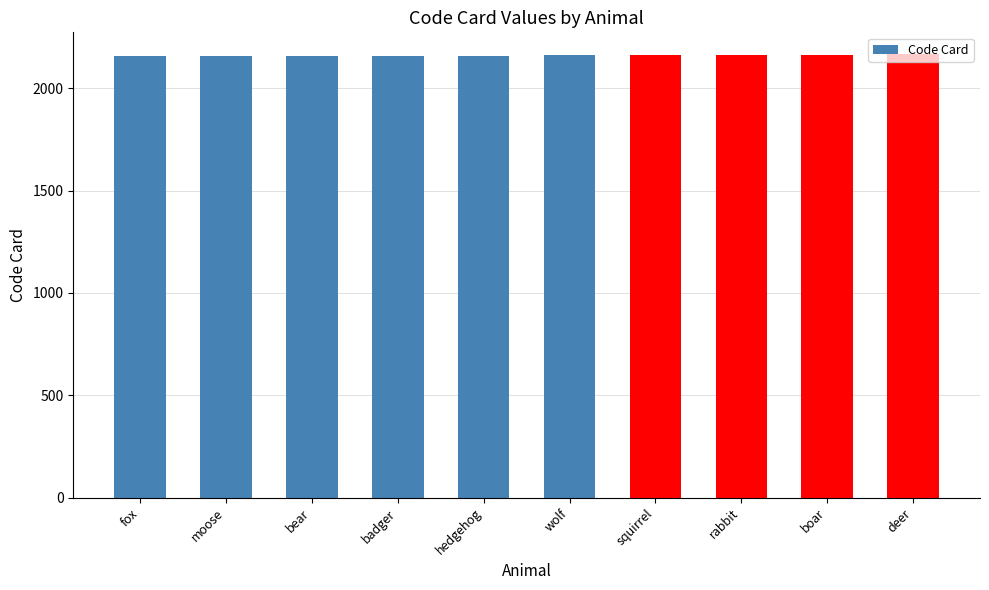

What is the sum of all values?

21605